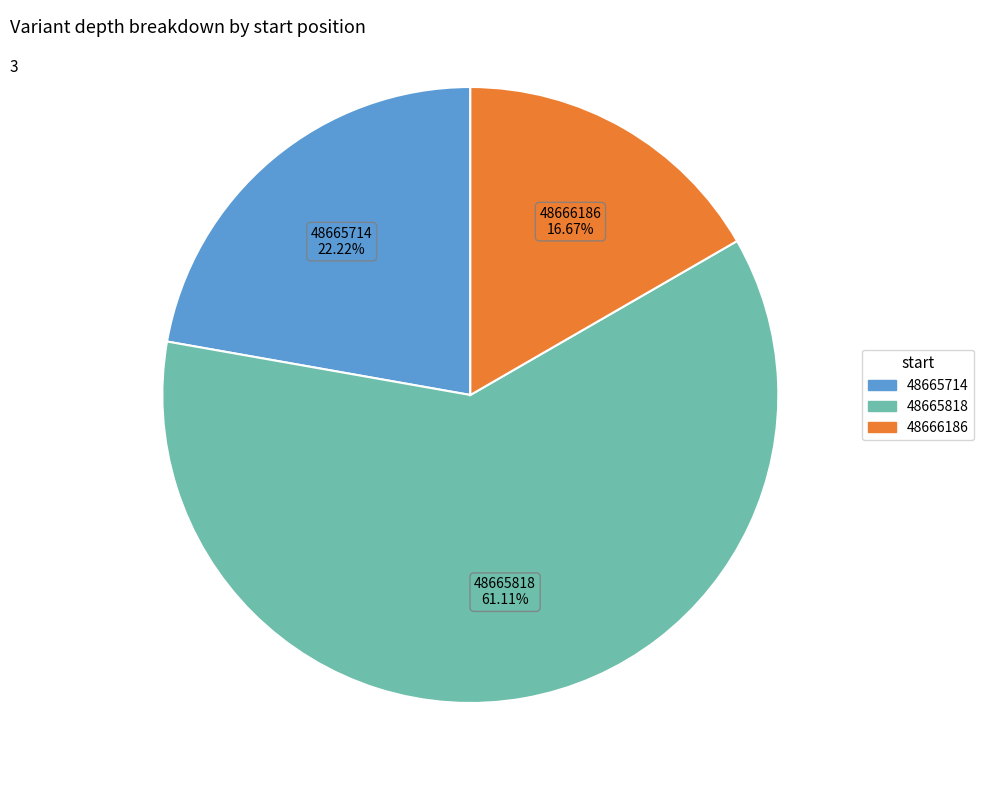

How many segments does this pie chart have?

3